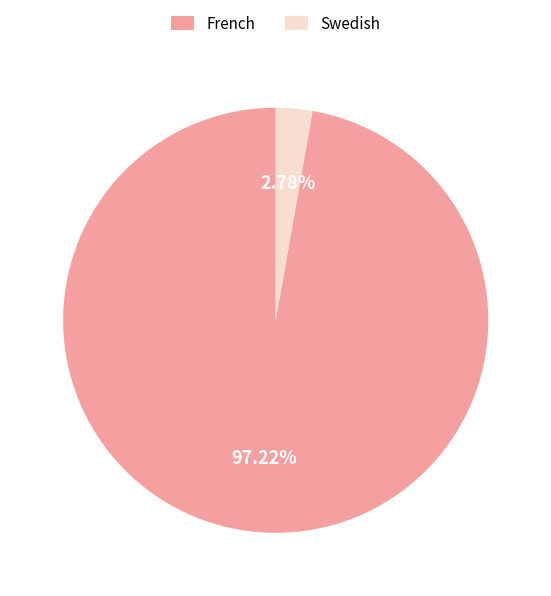

Which slice represents more than half of the pie?

French